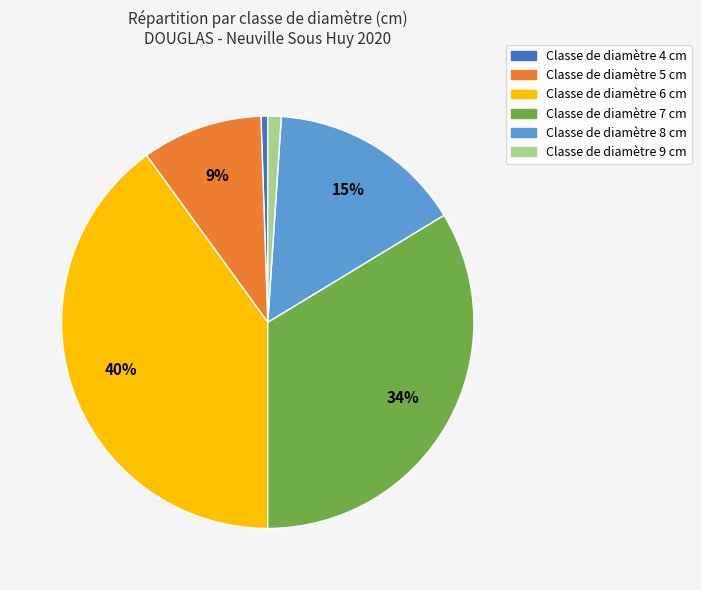

Is there a majority slice in this chart?

No